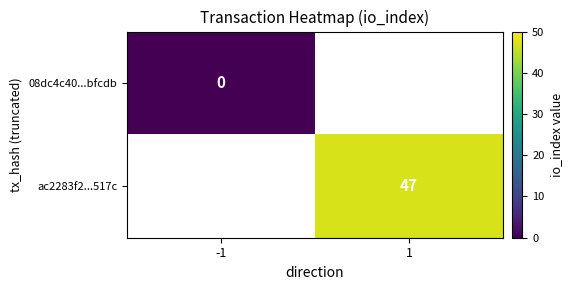

Is the value of 08dc4c40...bfcdb at -1 greater than the value of ac2283f2...517c at 1?

No